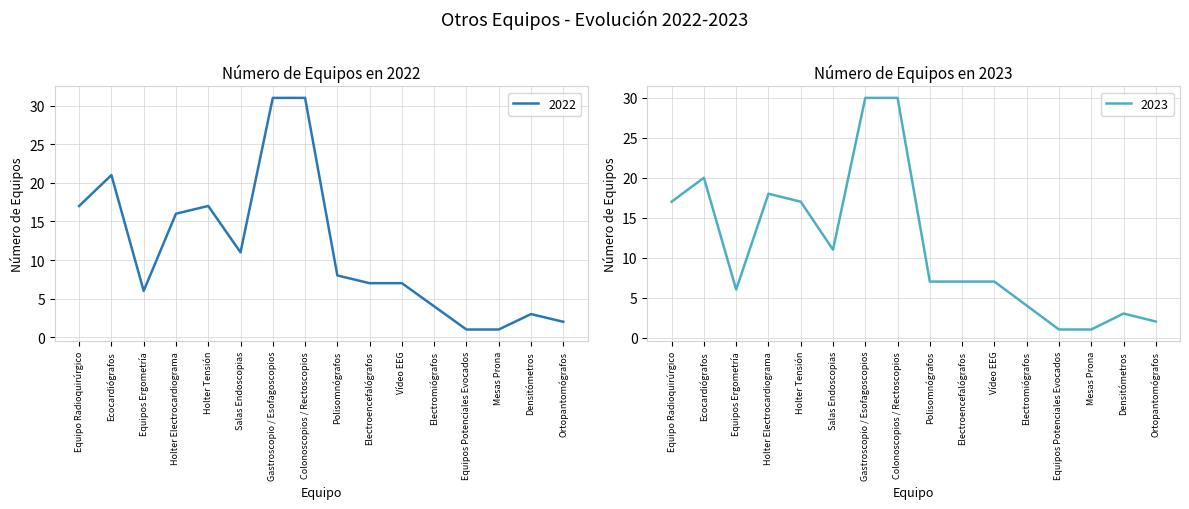

At which category is the sum across all series the highest?

Gastroscopio / Esofagoscopios